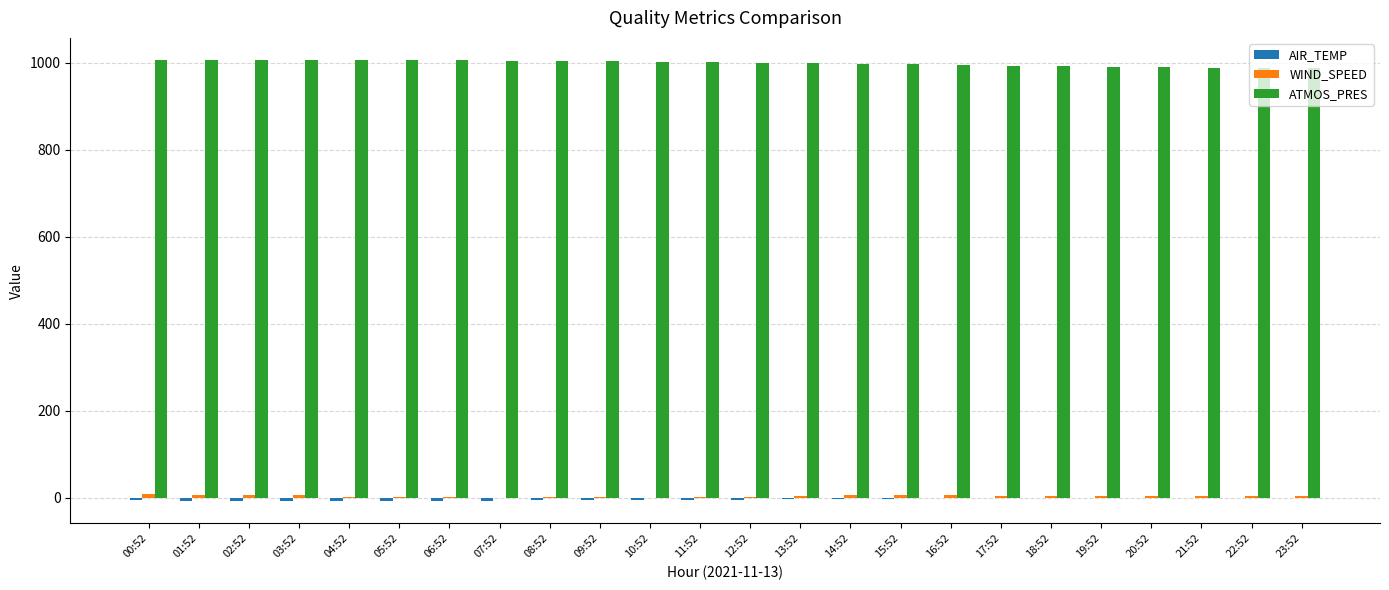

Which series has the largest total across all categories?

ATMOS_PRES